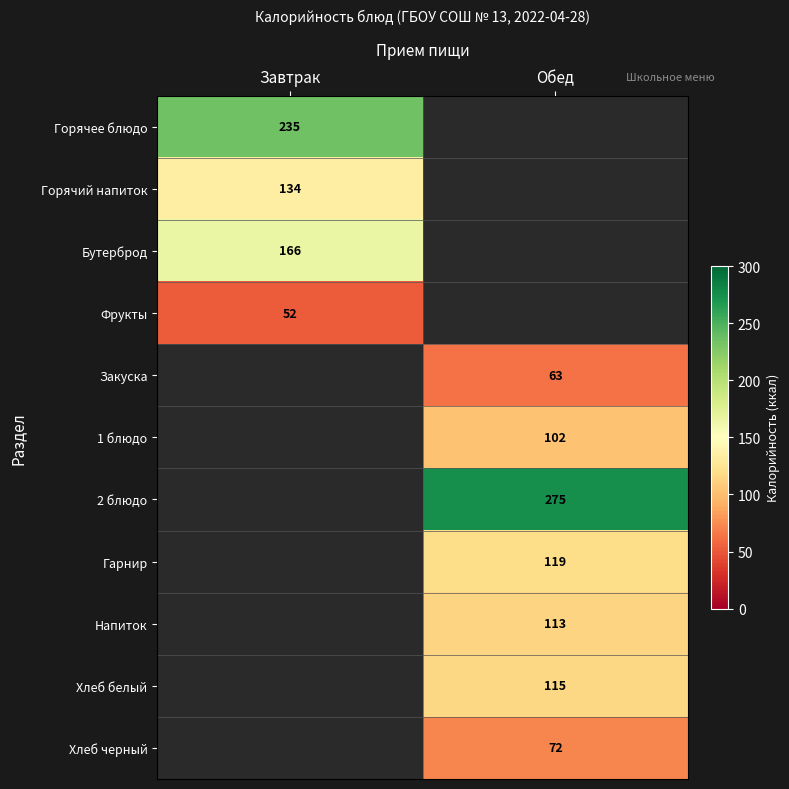

How many data points does each series have?

2